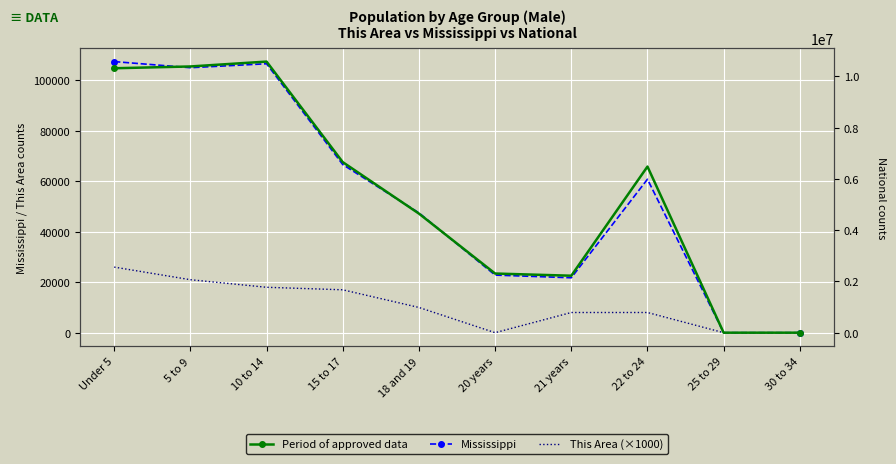

True or false: Period of approved data and This Area (×1000) intersect in this chart.

False